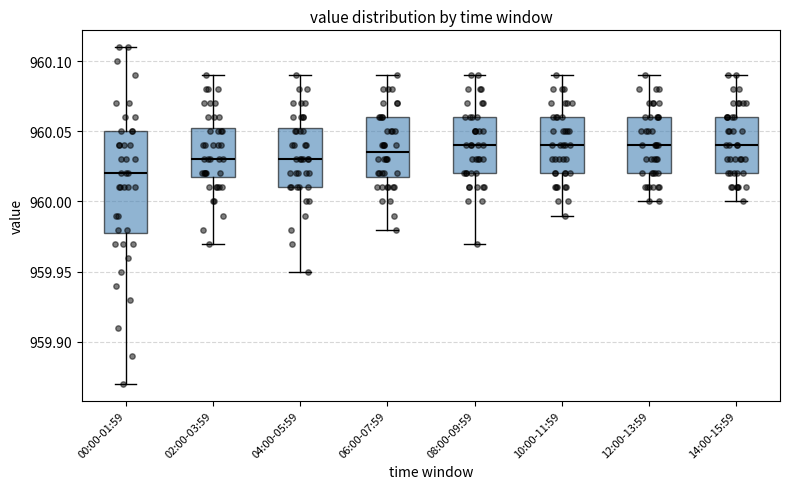

Where does the median line of the box for 02:00-03:59 sit on the y-axis? The values are not printed on the chart, so give them approximately, as read against the axis.

960.030